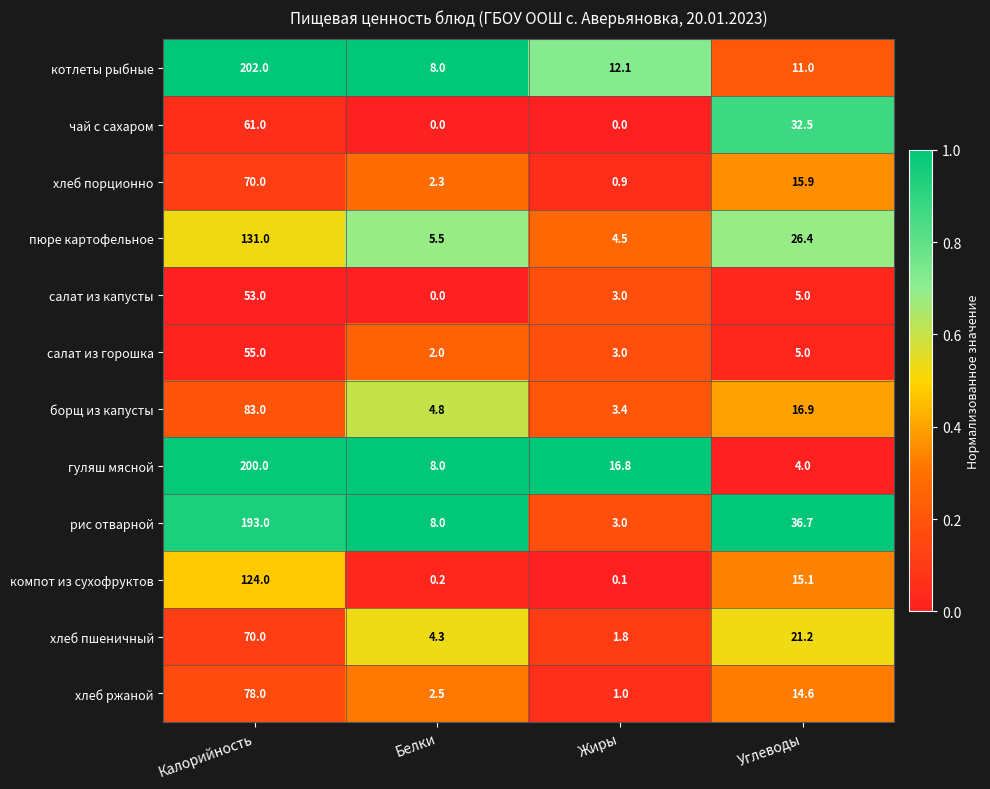

What is the difference between the highest and lowest values at Калорийность?

149.0